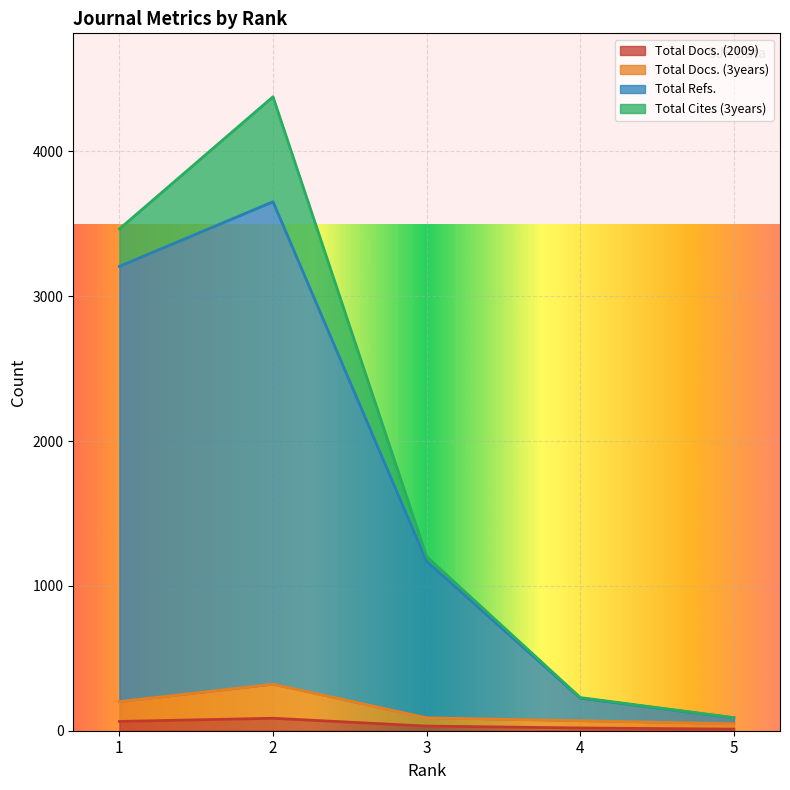

What is the value of the Total Refs. point at the 2nd from the left?

3652